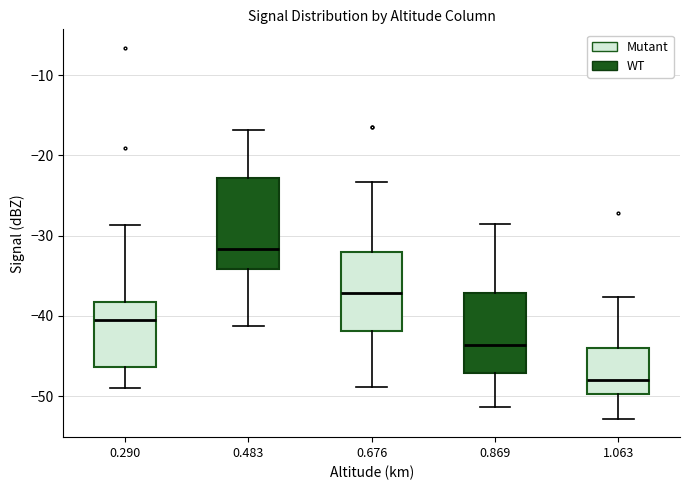

Comparing the boxes themselves (not the whiskers), which one is the tallest?

0.483